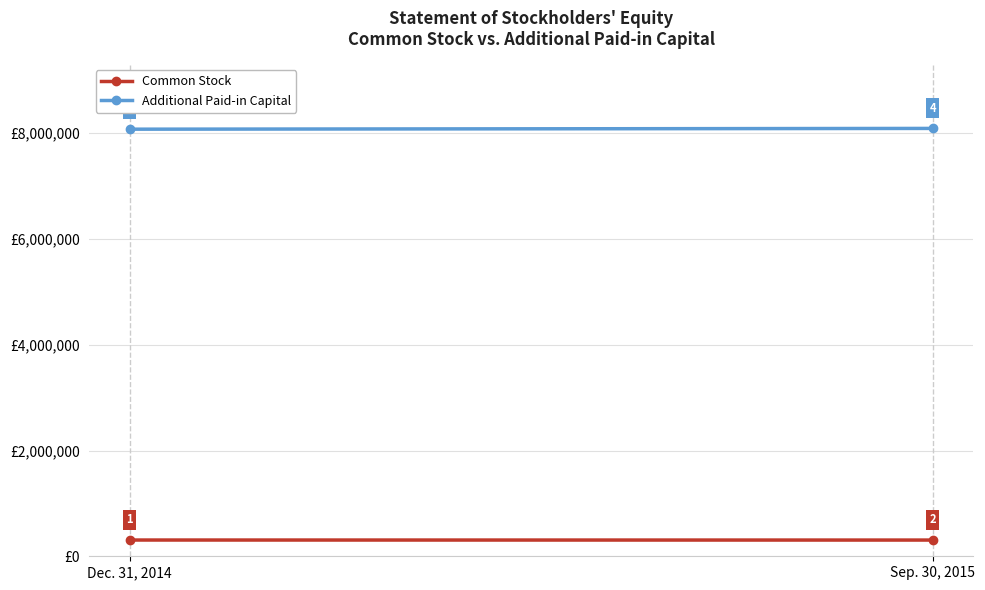

What are all the series names shown in the legend?

Common Stock, Additional Paid-in Capital